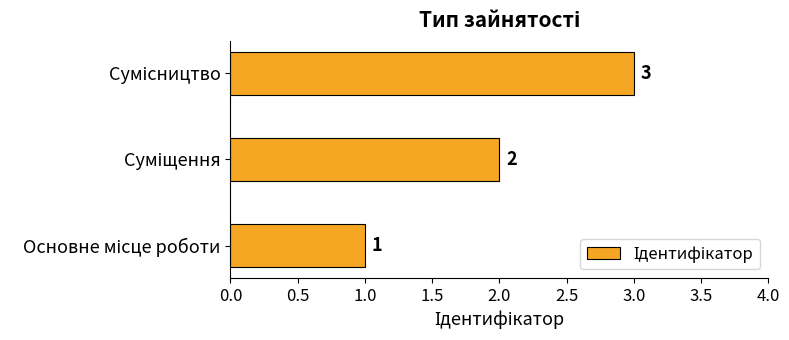

What is the sum of all values?

6